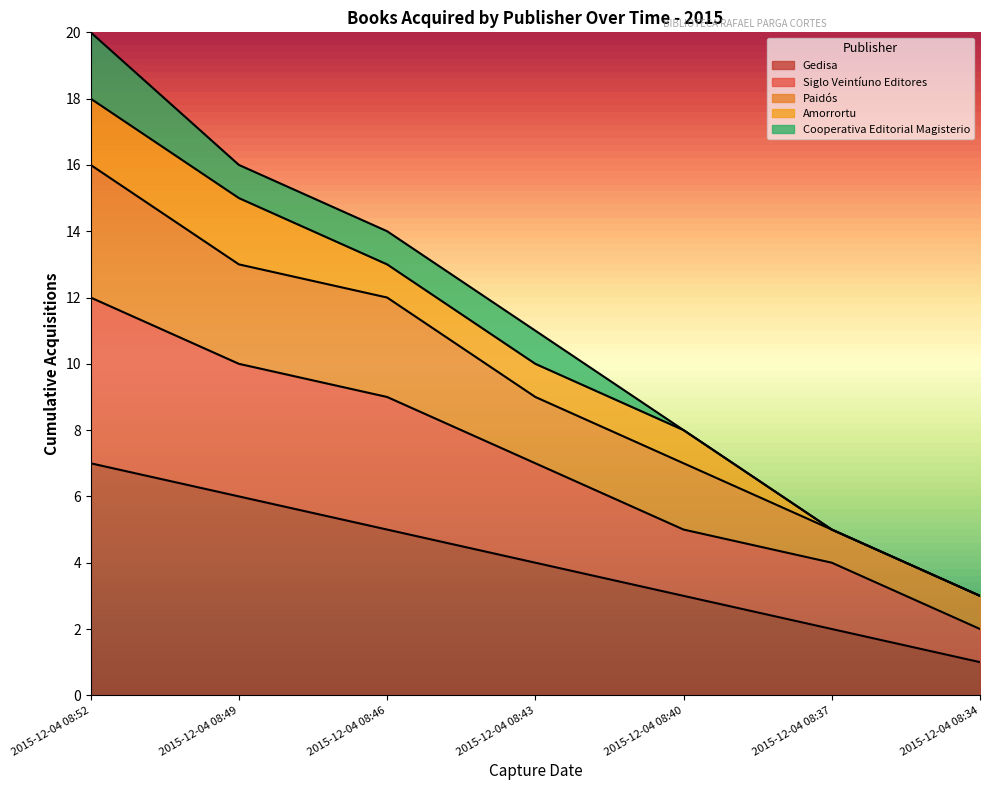

What is the highest value of the Gedisa series?

7